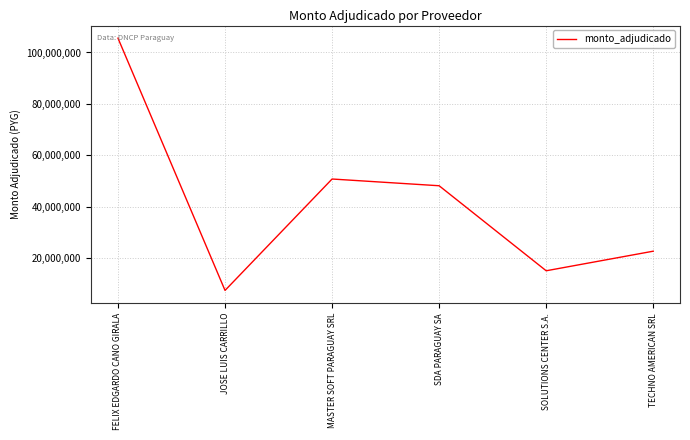

What is the sum of the values at JOSE LUIS CARRILLO and FELIX EDGARDO CANO GIRALA?

112928298